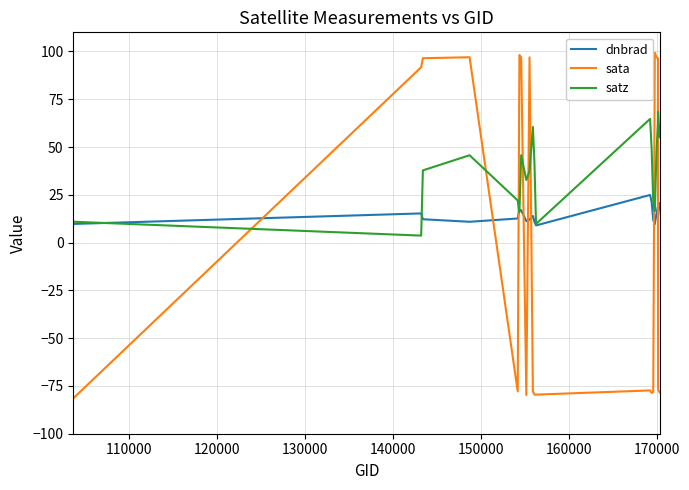

Rank the series by their maximum value, from highest to lowest.

sata, satz, dnbrad